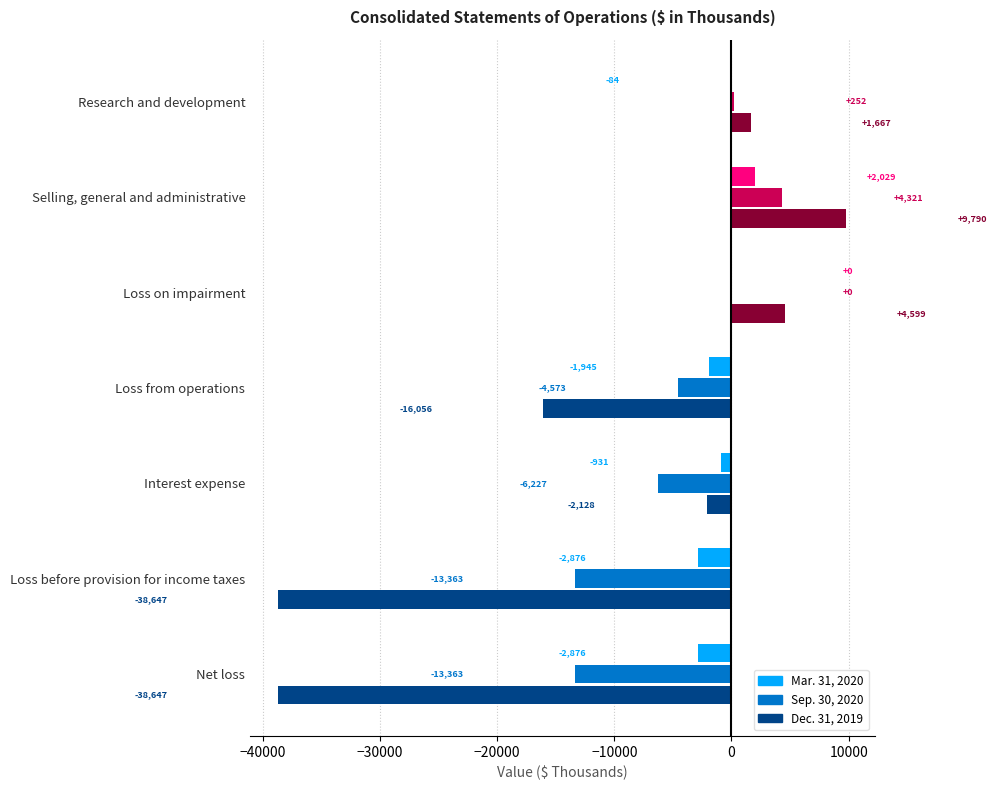

Where is Sep. 30, 2020 nearest to the value -4521?

Loss from operations